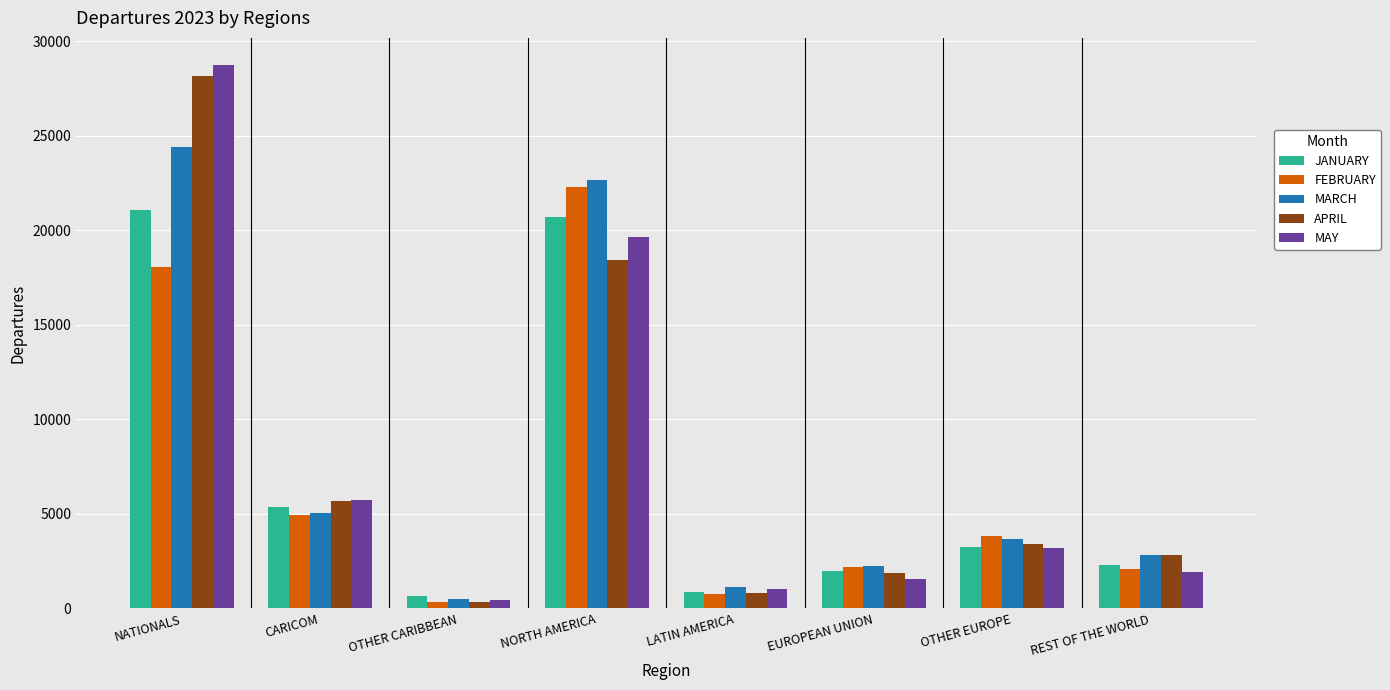

At which category is the sum across all series the highest?

NATIONALS